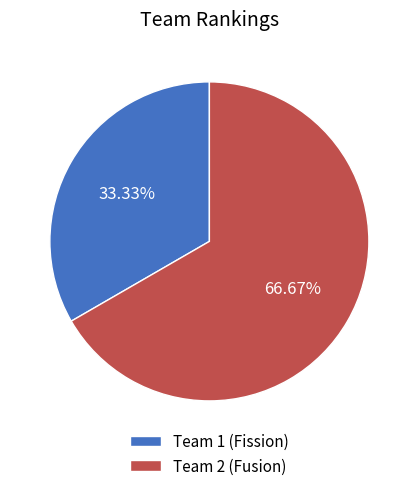

Approximately how many times larger is the value at Team 2 (Fusion) compared to Team 1 (Fission)?

2.0